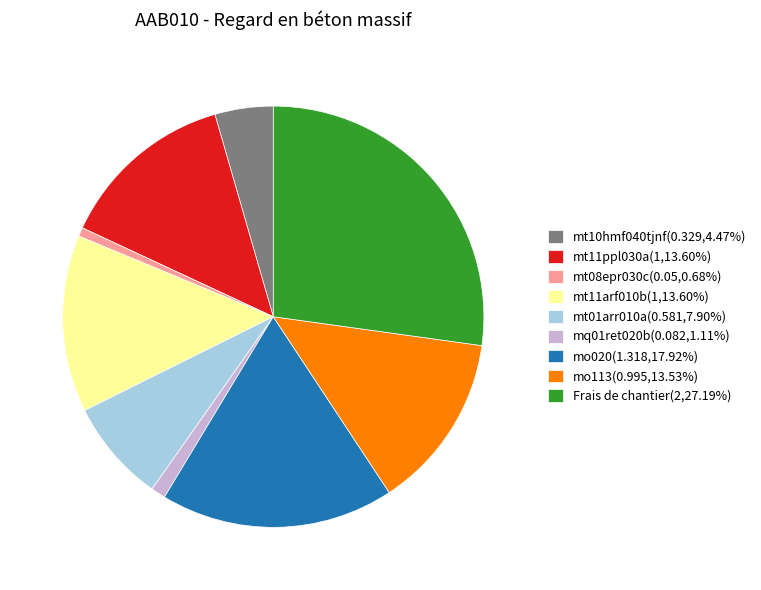

What is the largest slice in the pie chart?

Frais de chantier